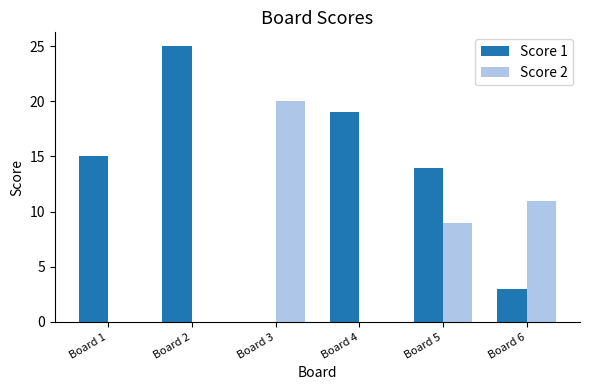

Reading left to right, what are all the values shown in this chart?

Score 1: 15	25	0	19	14	3
Score 2: 0	0	20	0	9	11